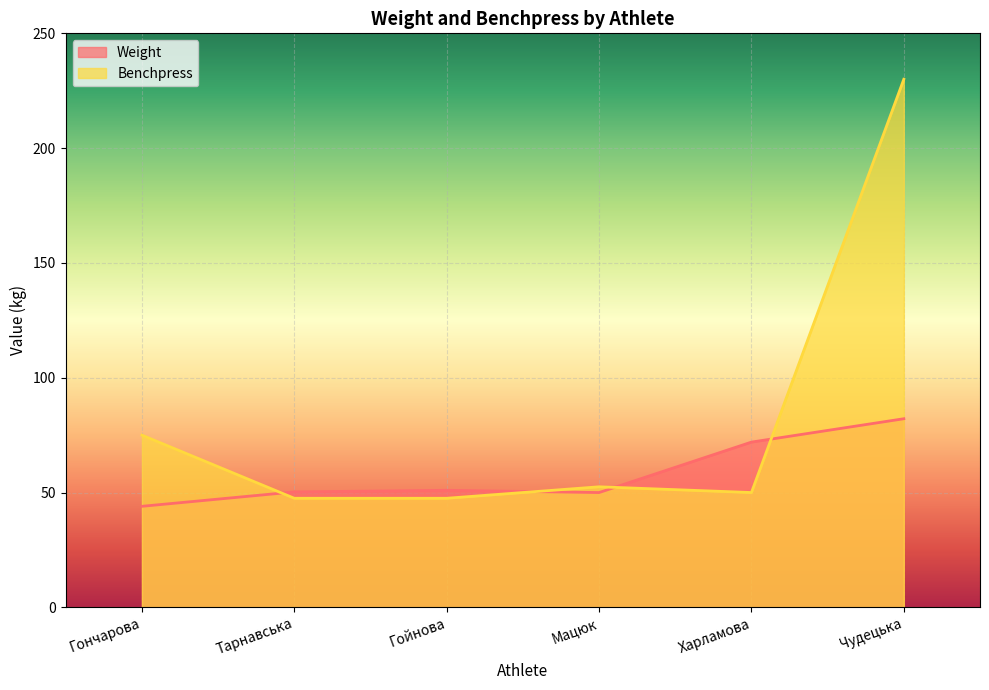

In Weight, how many points are higher than both neighbors (excluding endpoints)?

1